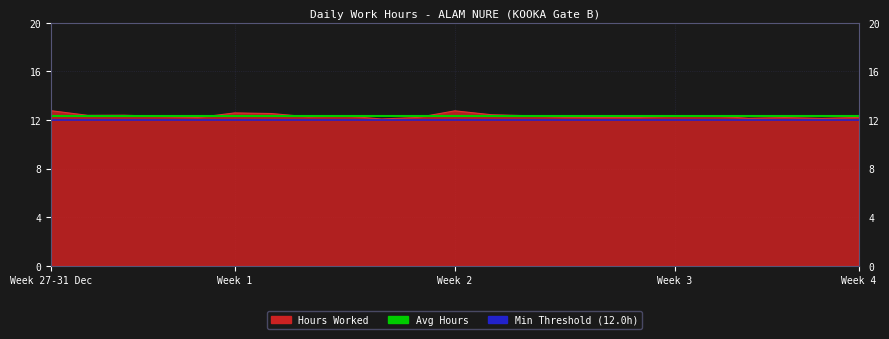

What is the smallest value displayed?

12.0